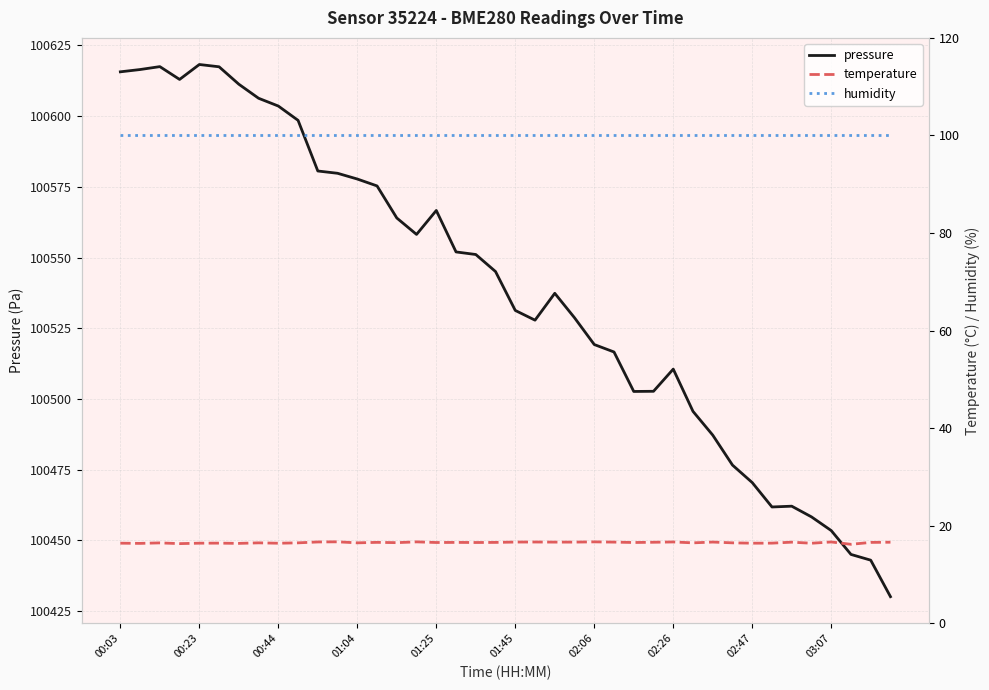

The value of pressure at 01:25 is 100566.6. True or false?

True